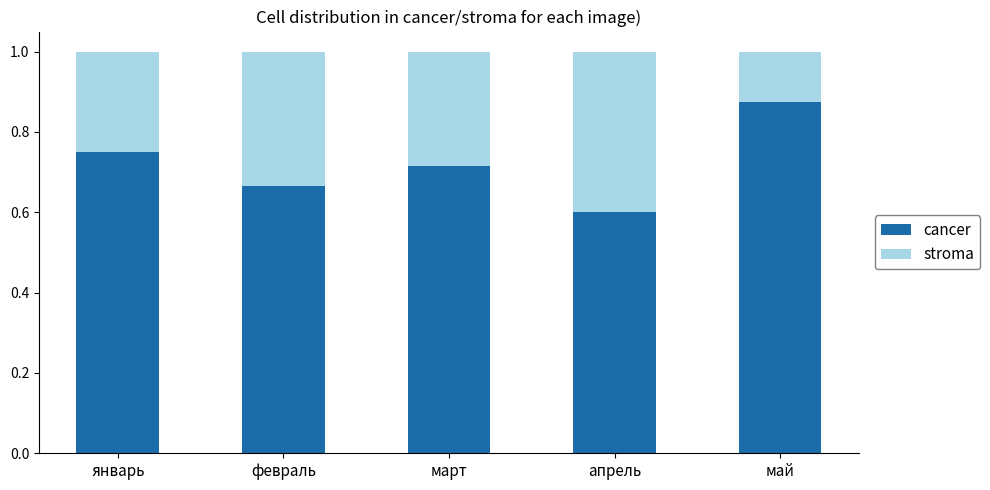

Rank the categories by cancer value from lowest to highest.

апрель, февраль, март, январь, май